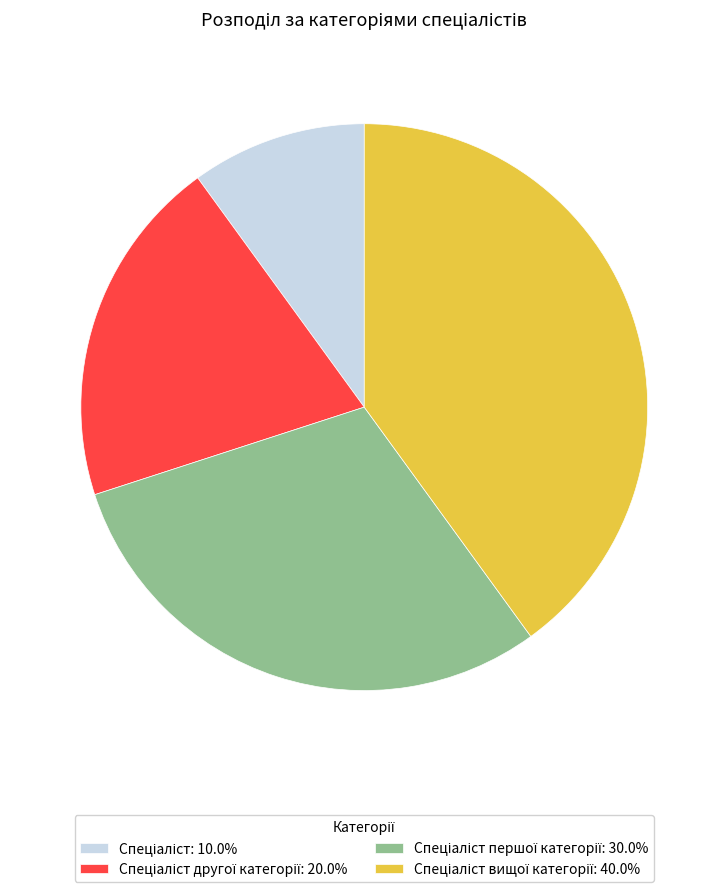

Is there any slice that represents more than half of the pie?

No